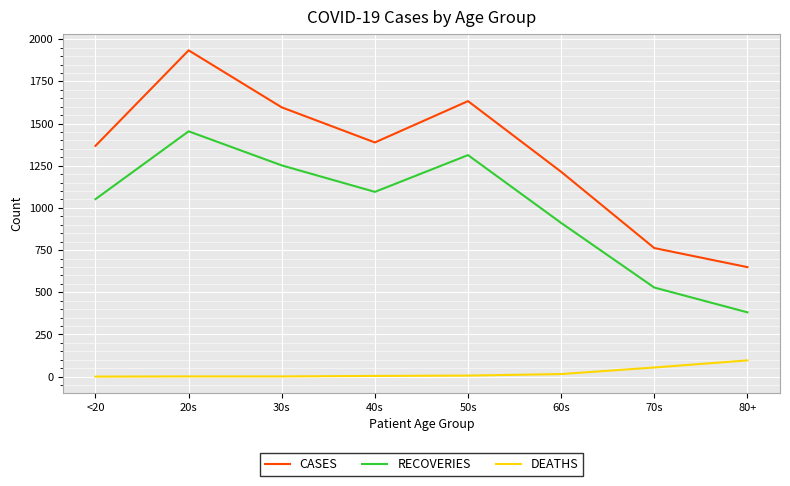

What is the greatest value displayed?

1934